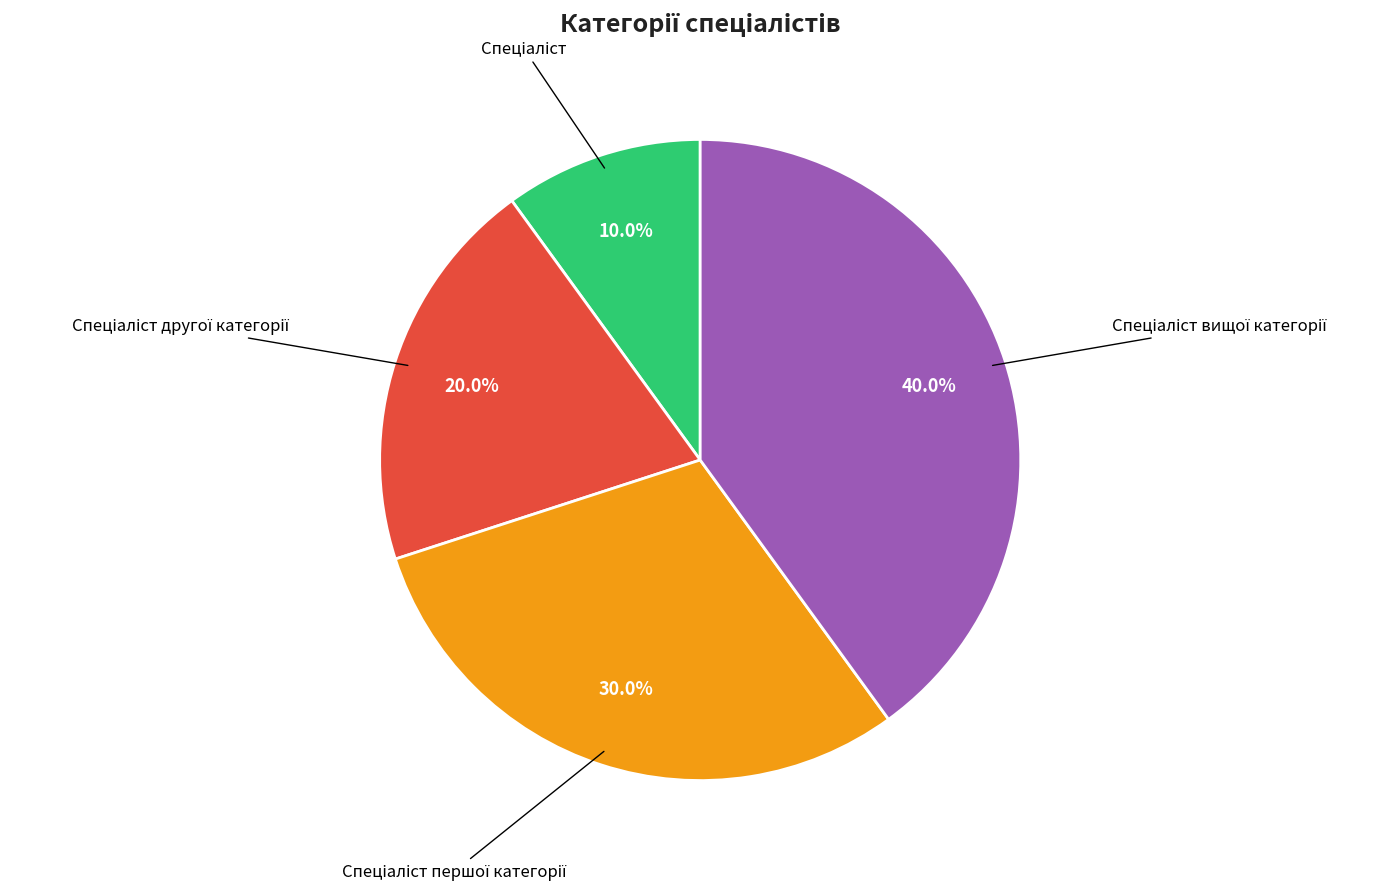

How many slices are in this pie chart?

4